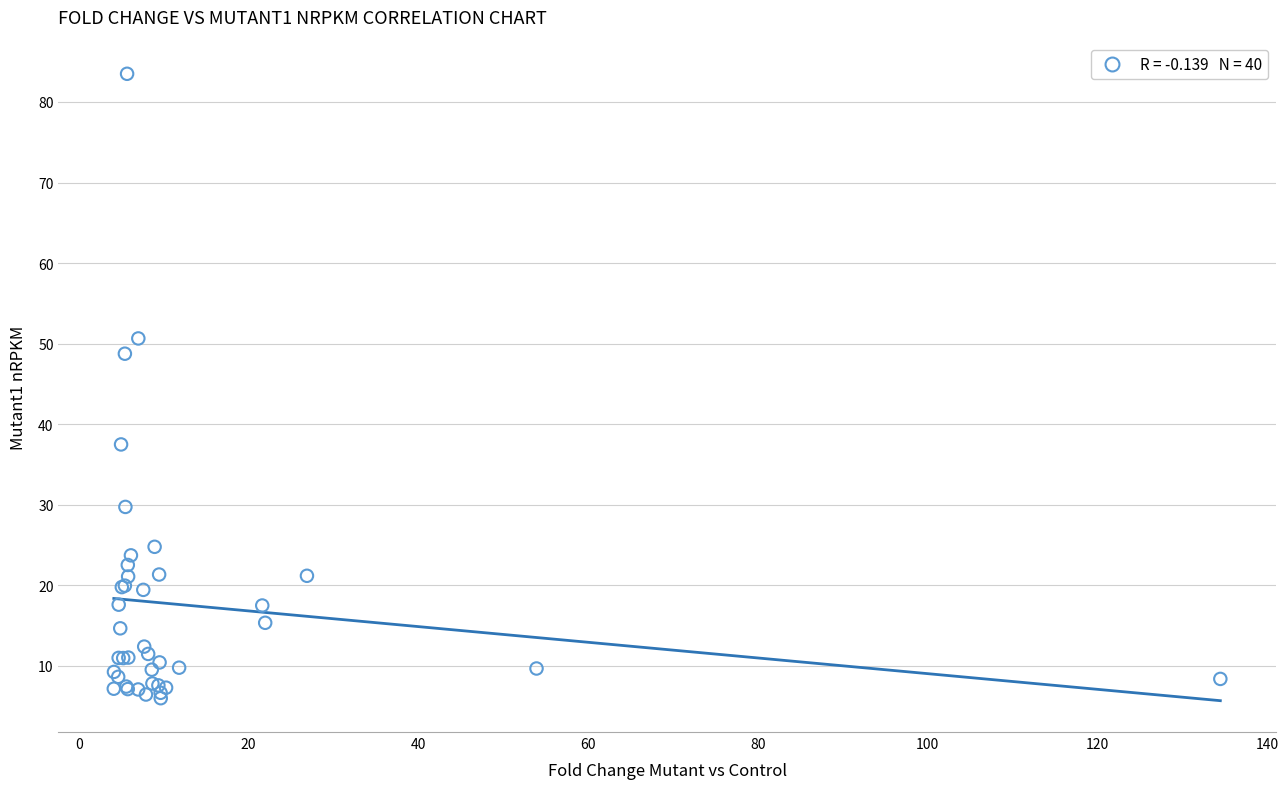

What Y value in the scatter plot is closest to 44?

48.7